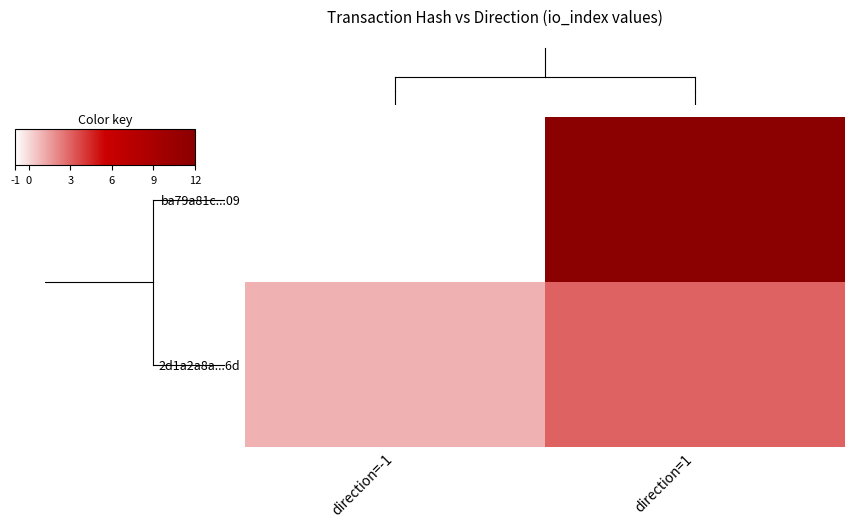

Which has a higher value, direction=-1 or direction=1?

direction=1